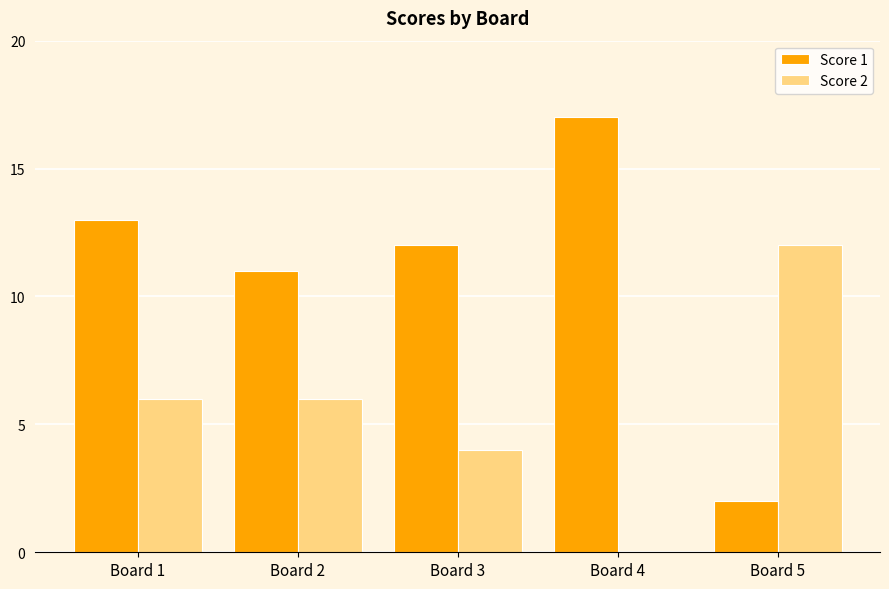

Is the value of Score 2 at Board 3 greater than the value of Score 1 at Board 2?

No